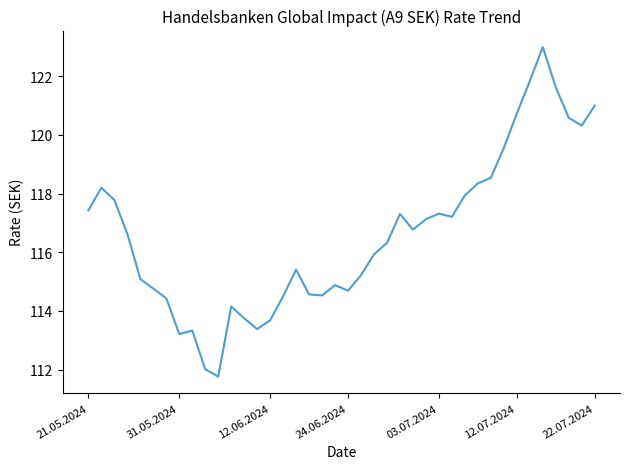

What is the difference between the maximum and minimum values?

11.2